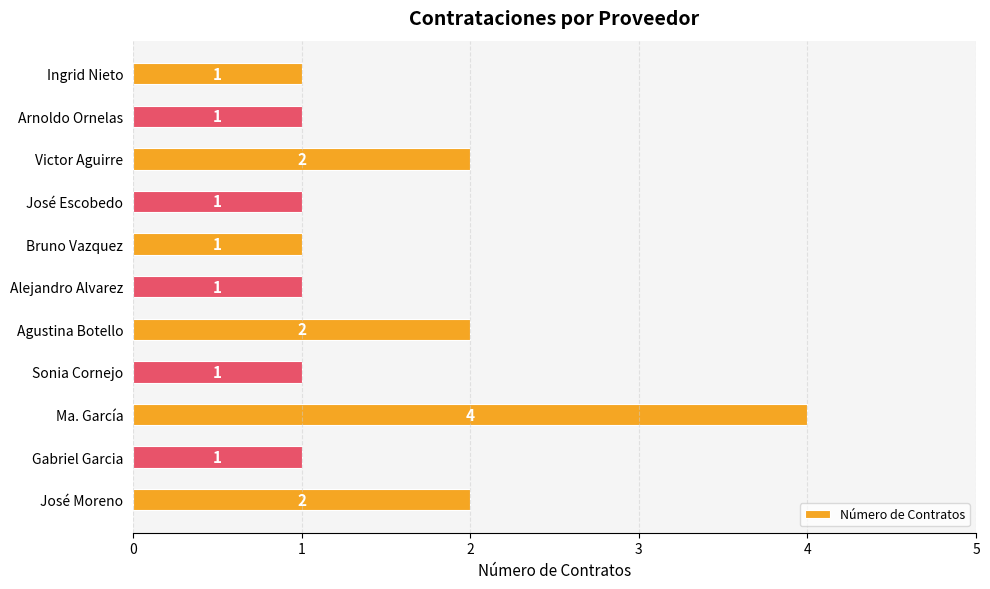

Reading bottom to top, what are all the values shown in this chart?

2	1	4	1	2	1	1	1	2	1	1